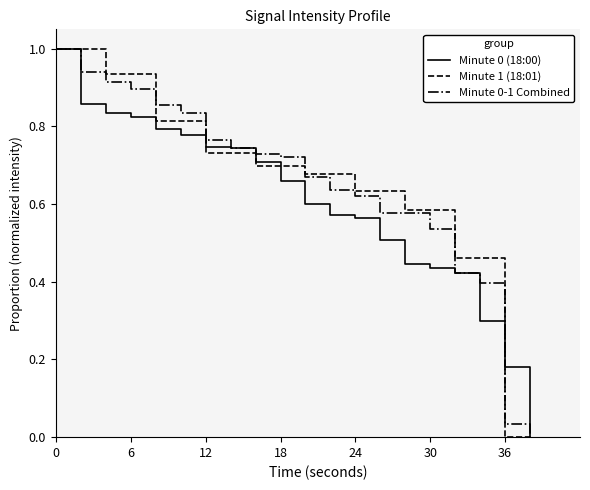

True or false: Minute 0 (18:00) and Minute 1 (18:01) cross at least once.

True